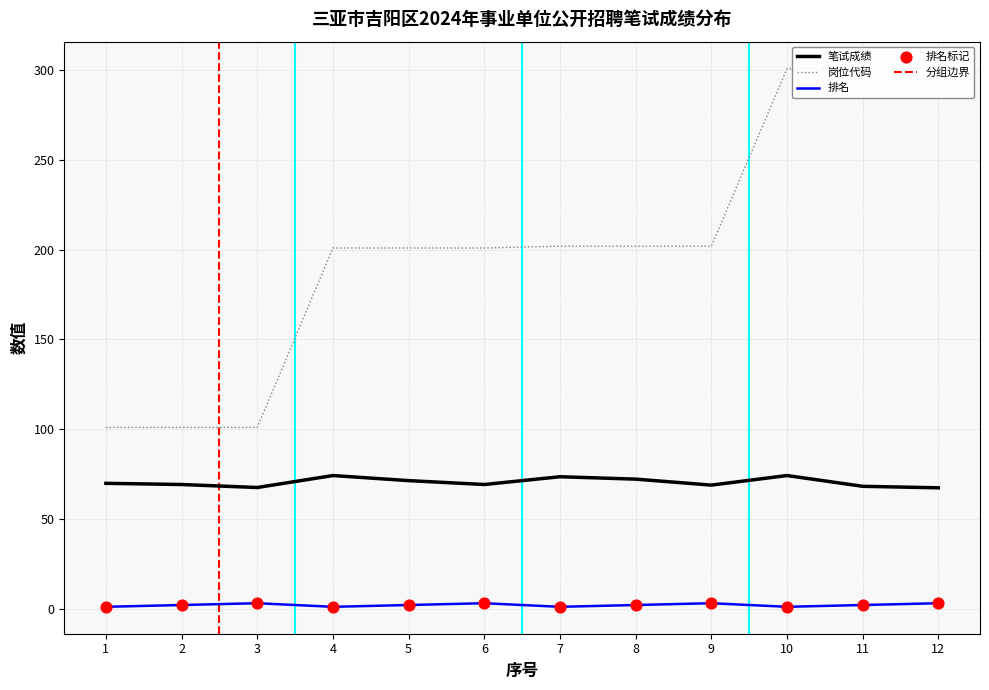

Which series has the largest Y range (max minus min)?

岗位代码